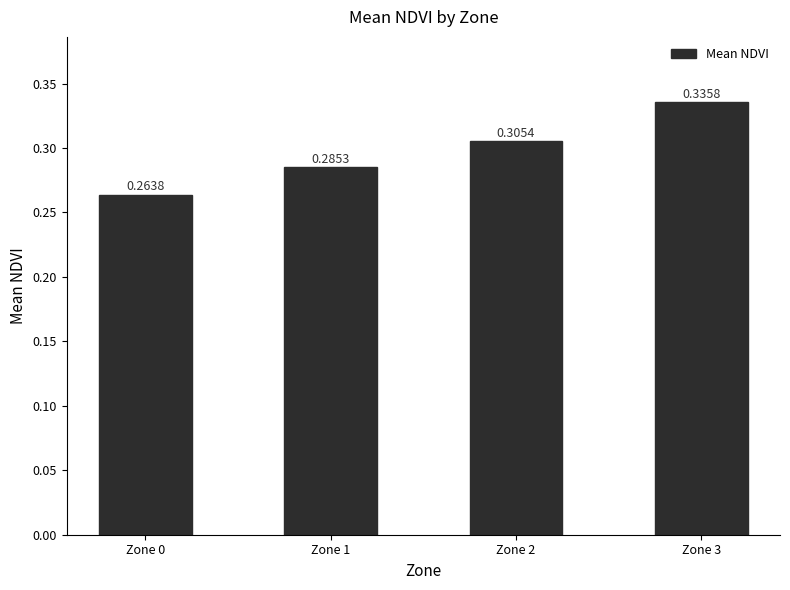

How many categories are shown in the chart?

4